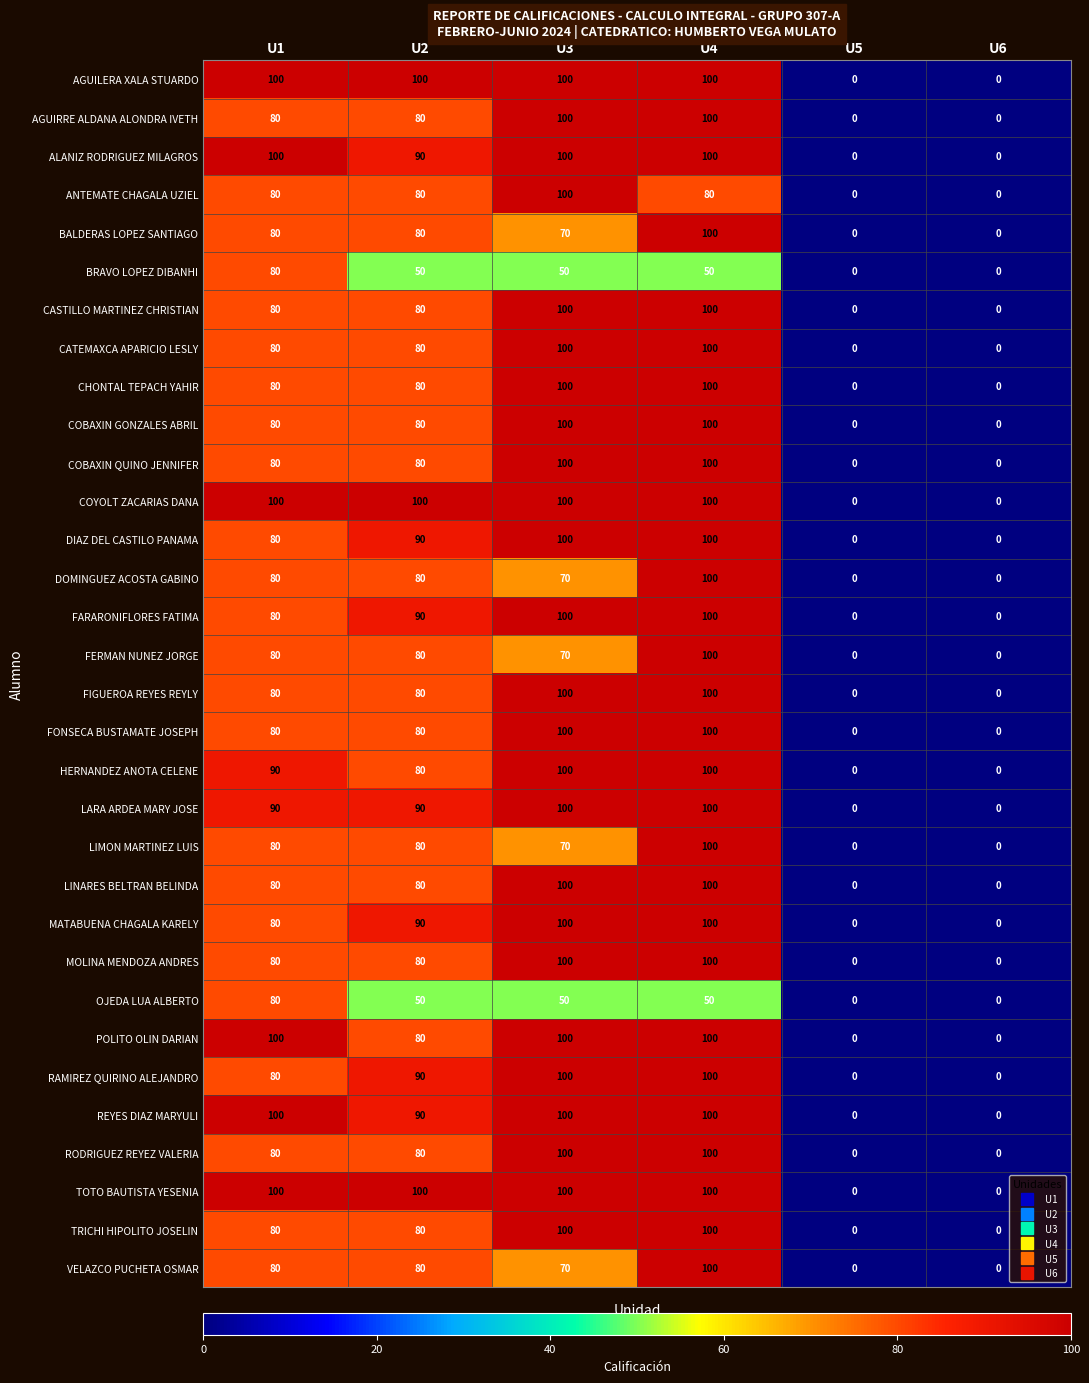

What is the greatest value displayed?

100